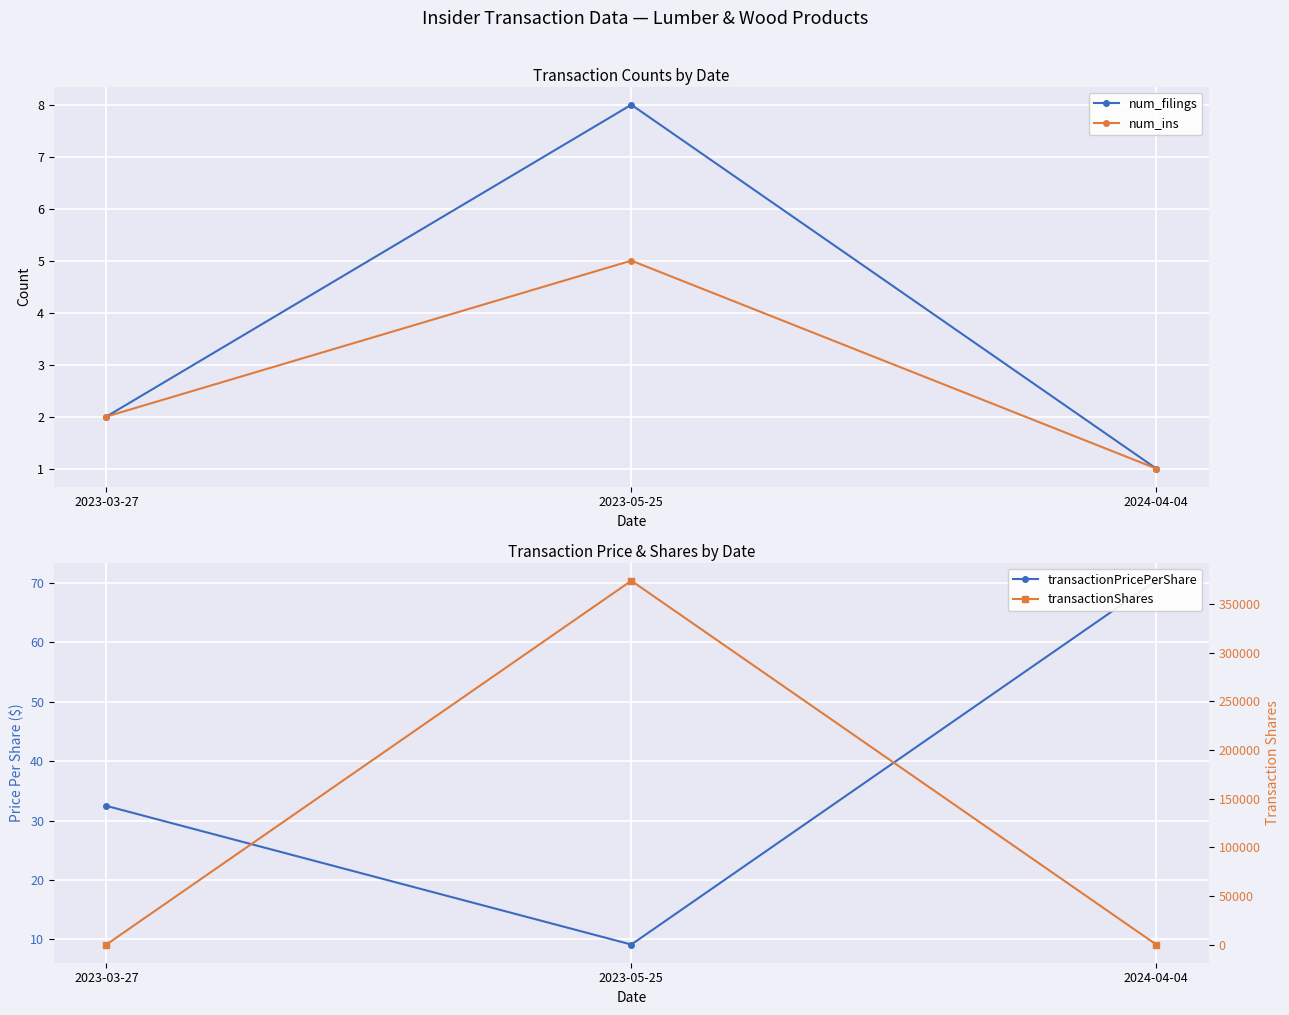

What is the average value of the transactionShares series?

124647.0